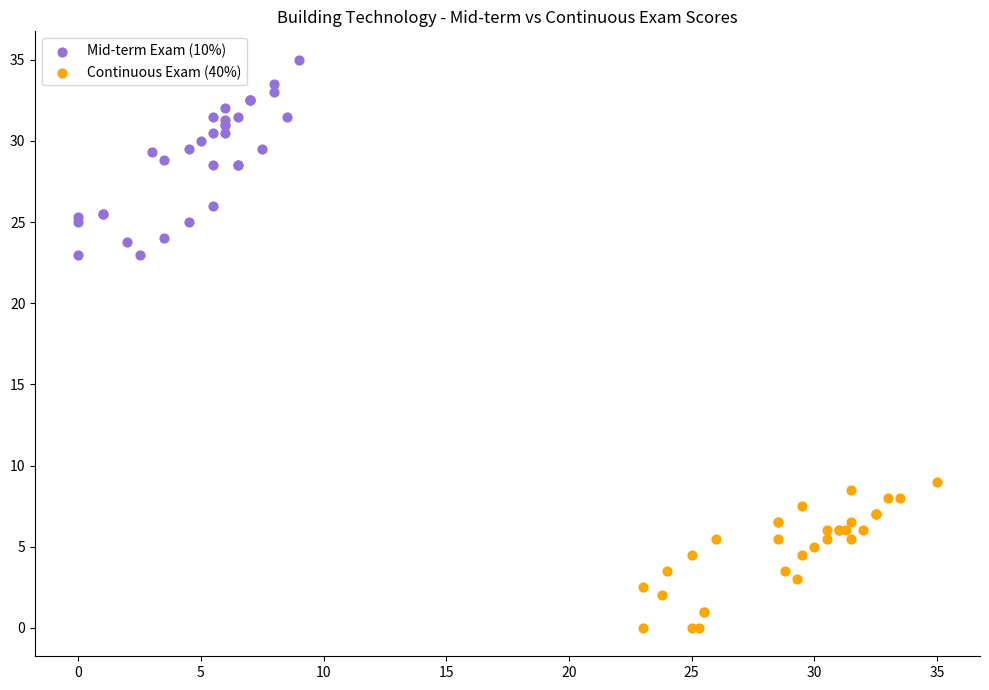

What are all the series names shown in the legend?

Mid-term Exam (10%), Continuous Exam (40%)